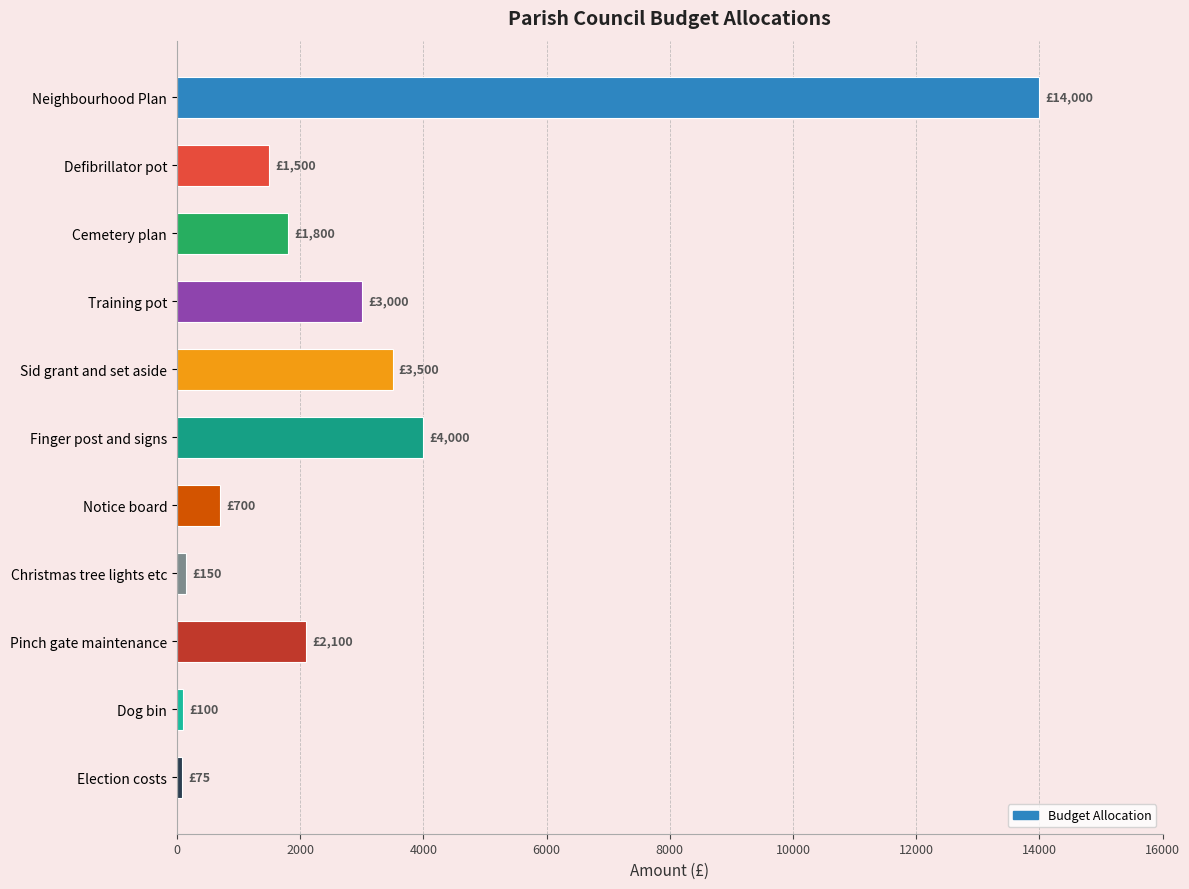

What is the label of the 4th bar from the bottom?

Christmas tree lights etc